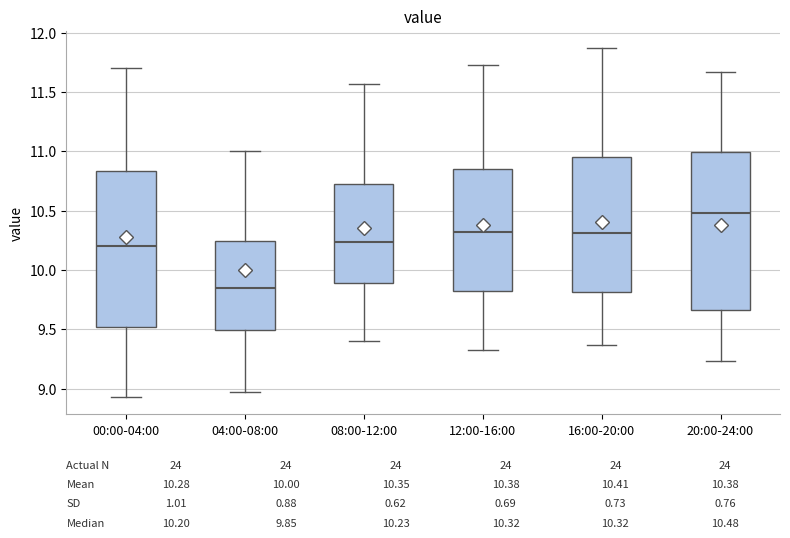

Which box's median line is the lowest?

04:00-08:00